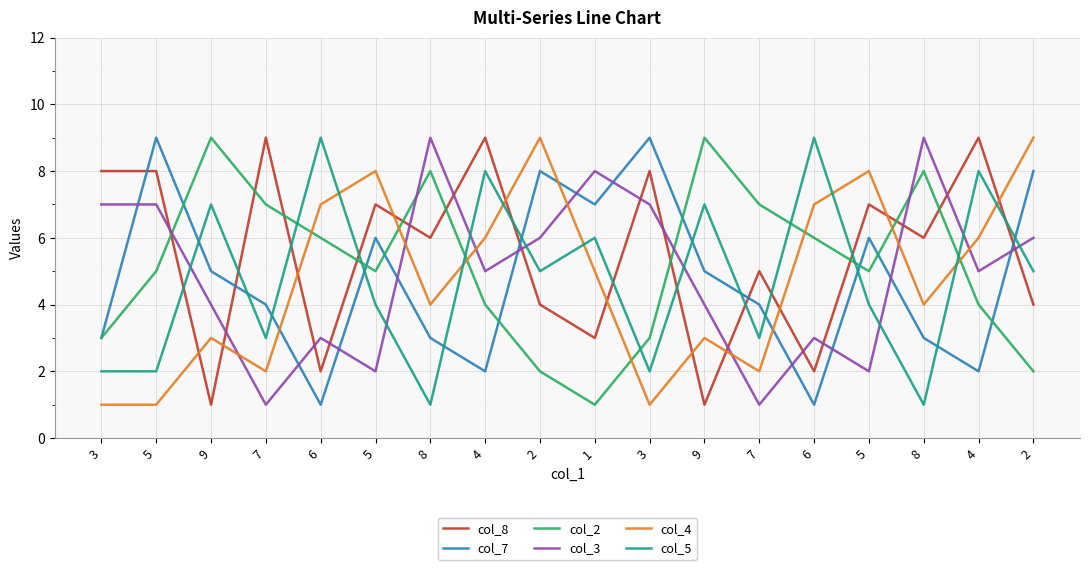

At which label does col_3 reach its peak?

8